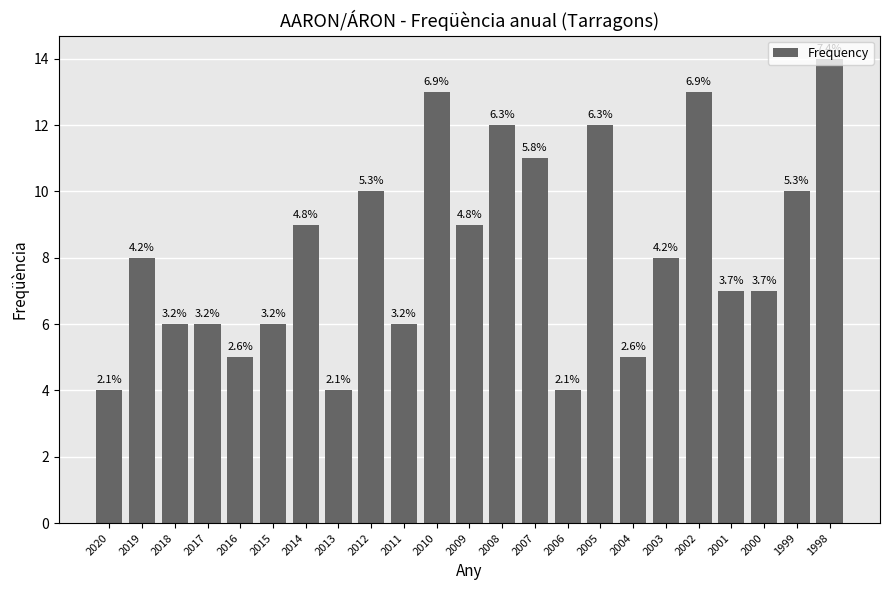

Does the chart contain any negative values?

No